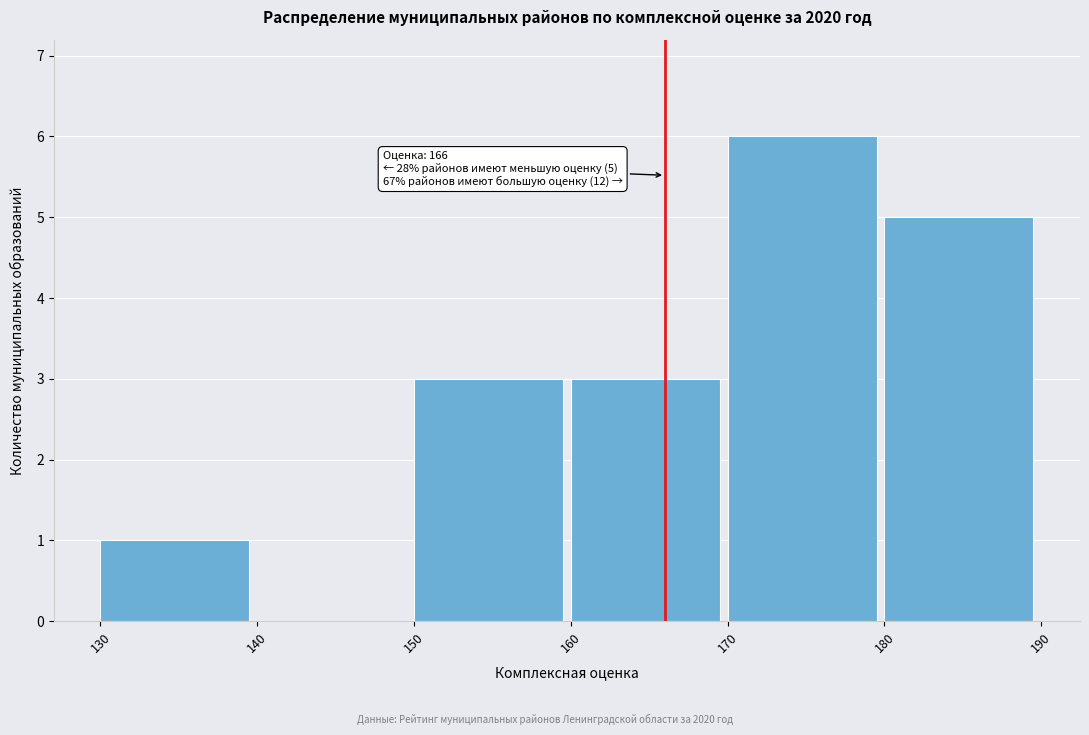

Which range on the x-axis has the tallest bar?

170 to 180